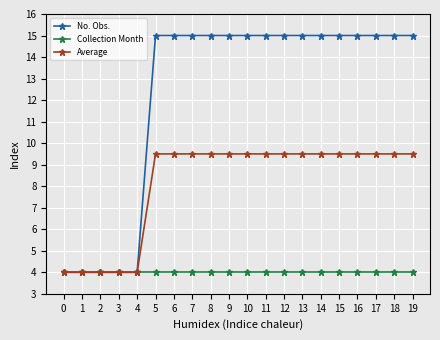

What is the sum of all Average values?

162.5